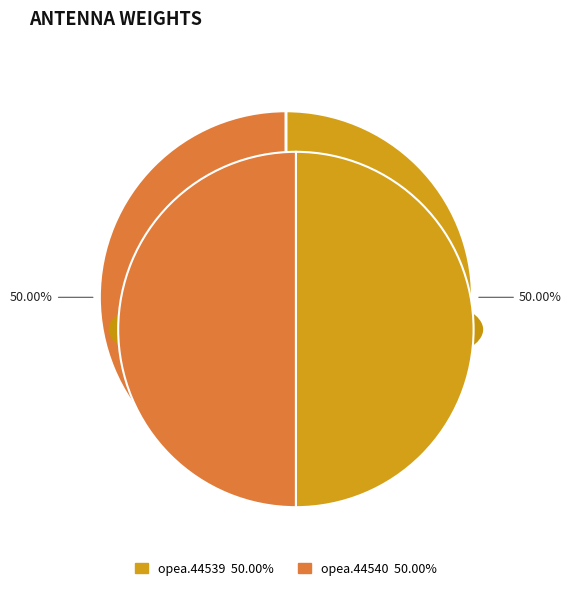

How many slices are in this pie chart?

2